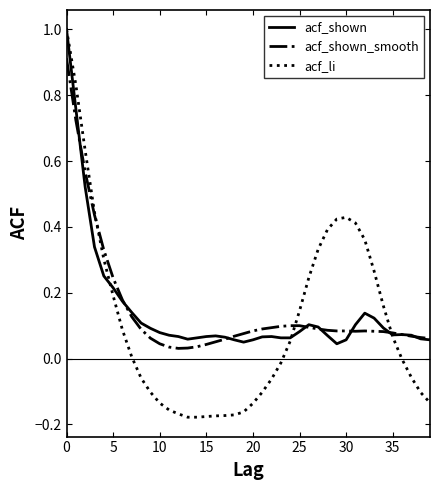

Which series has the largest range (max minus min)?

acf_li